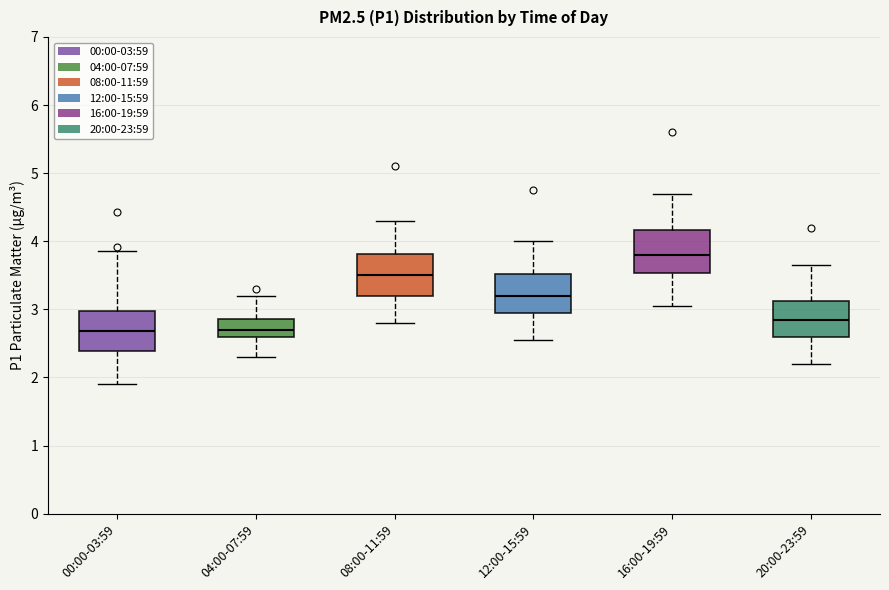

Reading left to right, transcribe this box plot: for each box, give where its median line is, the range the box spans, and where its two whiskers end, as read against the y-axis. The values are not printed on the chart, so give them approximately, as read against the axis.

00:00-03:59: median 2.7, box 2.4 to 3.0, whiskers 1.9 to 3.9
04:00-07:59: median 2.7, box 2.6 to 2.9, whiskers 2.3 to 3.2
08:00-11:59: median 3.5, box 3.2 to 3.8, whiskers 2.8 to 4.3
12:00-15:59: median 3.2, box 3.0 to 3.5, whiskers 2.6 to 4.0
16:00-19:59: median 3.8, box 3.5 to 4.2, whiskers 3.1 to 4.7
20:00-23:59: median 2.9, box 2.6 to 3.1, whiskers 2.2 to 3.7